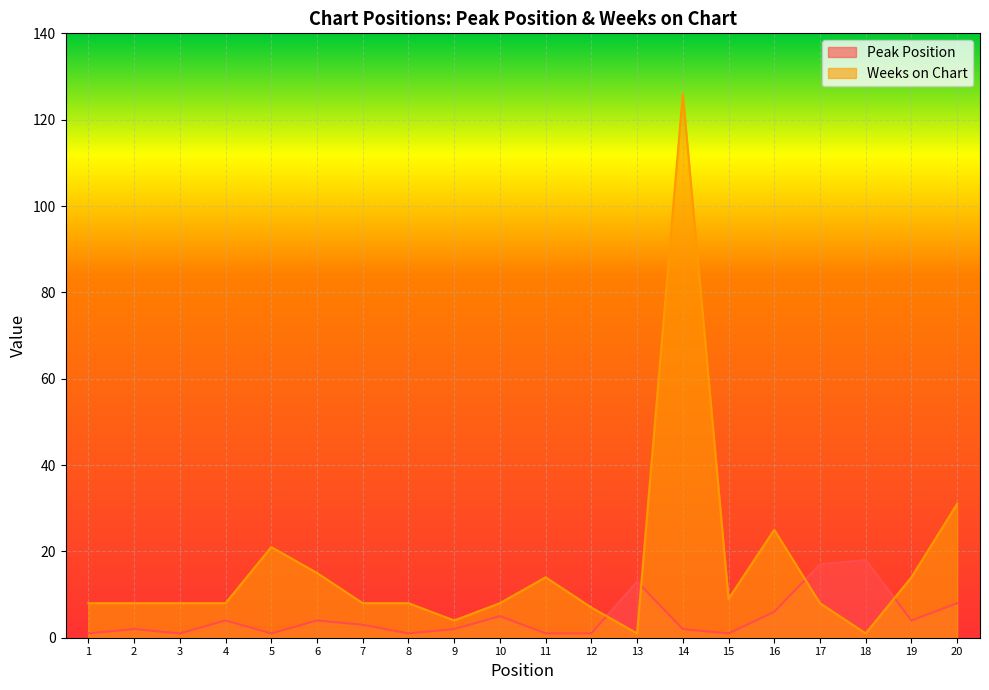

How many interior local peaks does the Peak Position series have?

6